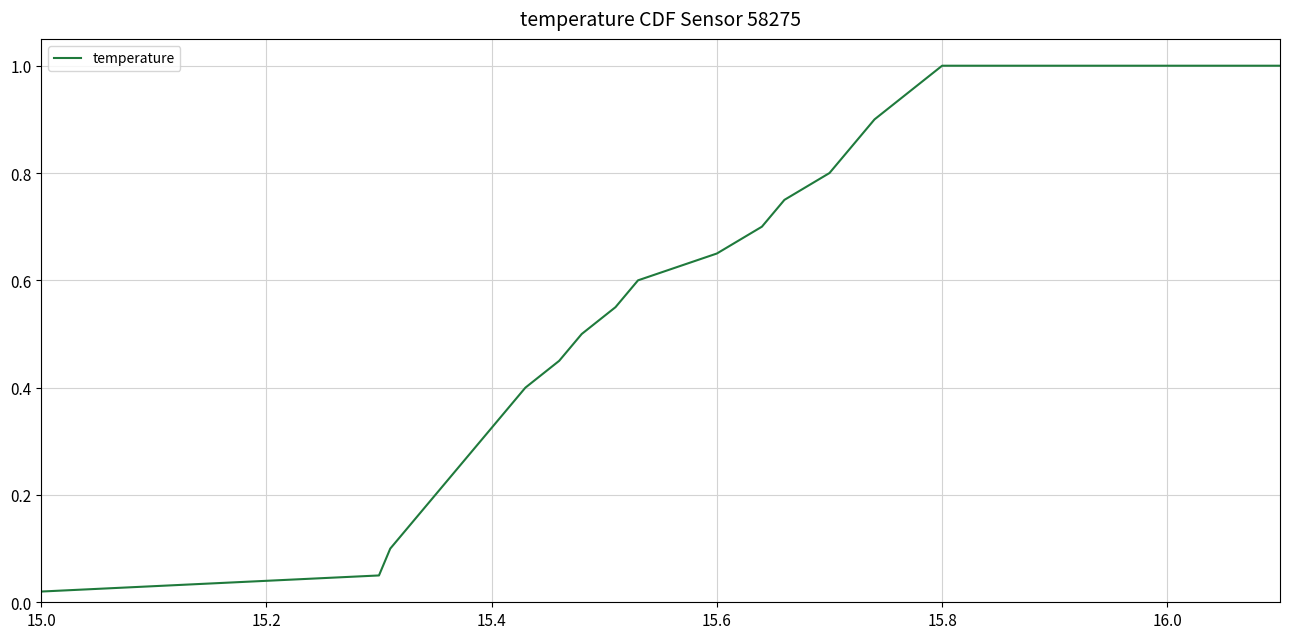

Does the chart have visible grid lines?

Yes